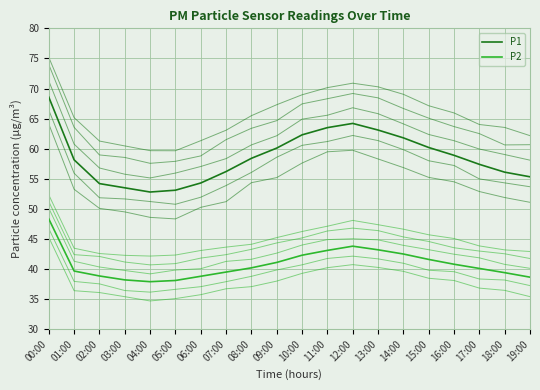

At which category does P1 reach its first local valley?

04:00